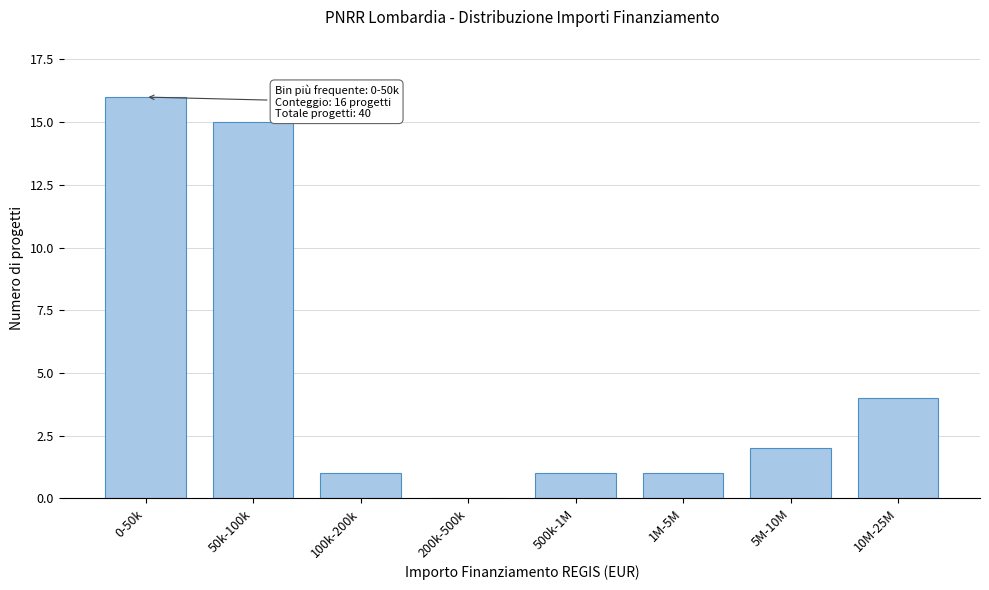

Reading left to right, list all the values displayed in this chart.

0-50k=16	50k-100k=15	100k-200k=1	200k-500k=0	500k-1M=1	1M-5M=1	5M-10M=2	10M-25M=4